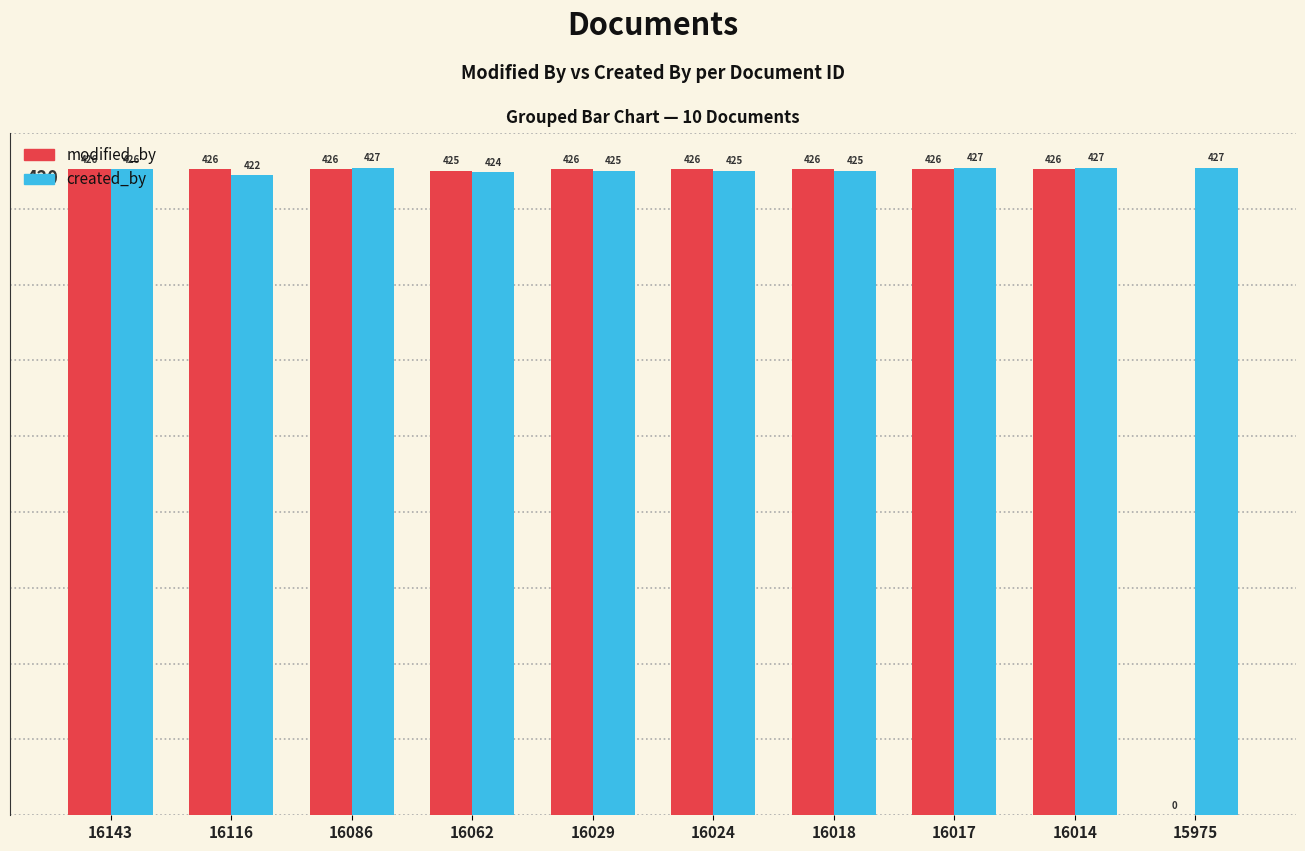

Between 16143 and 15975, which series saw the biggest shift?

modified_by